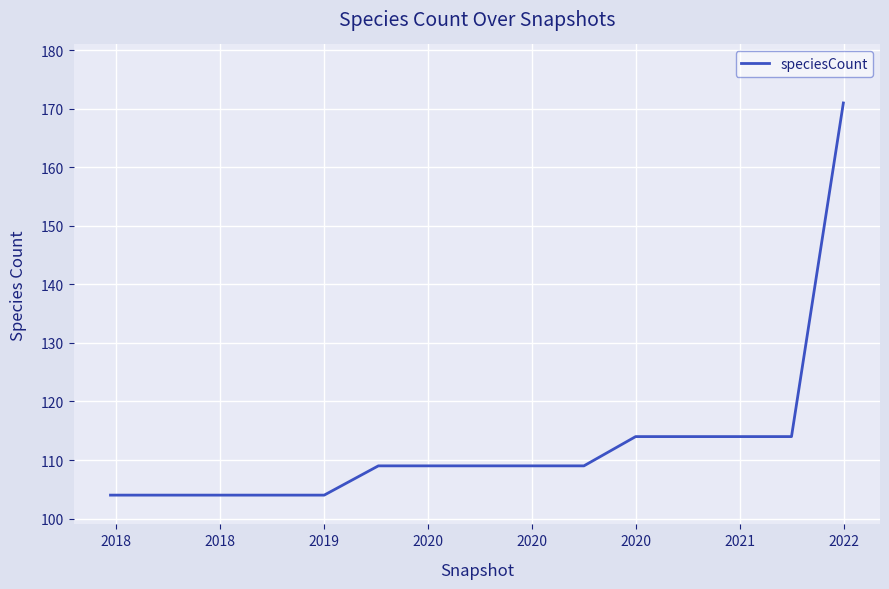

Does the chart have visible grid lines?

Yes